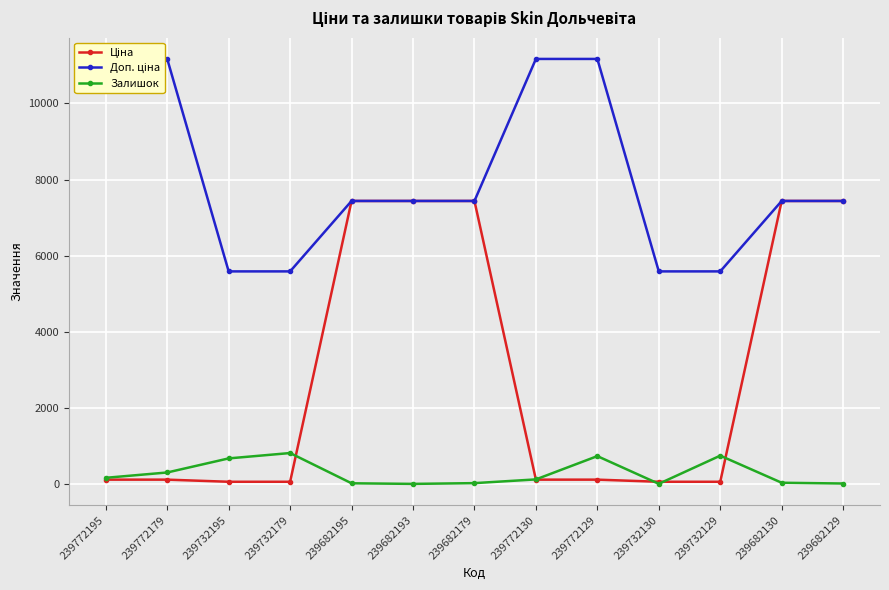

True or false: Доп. ціна has more than 2 interior local peaks.

False